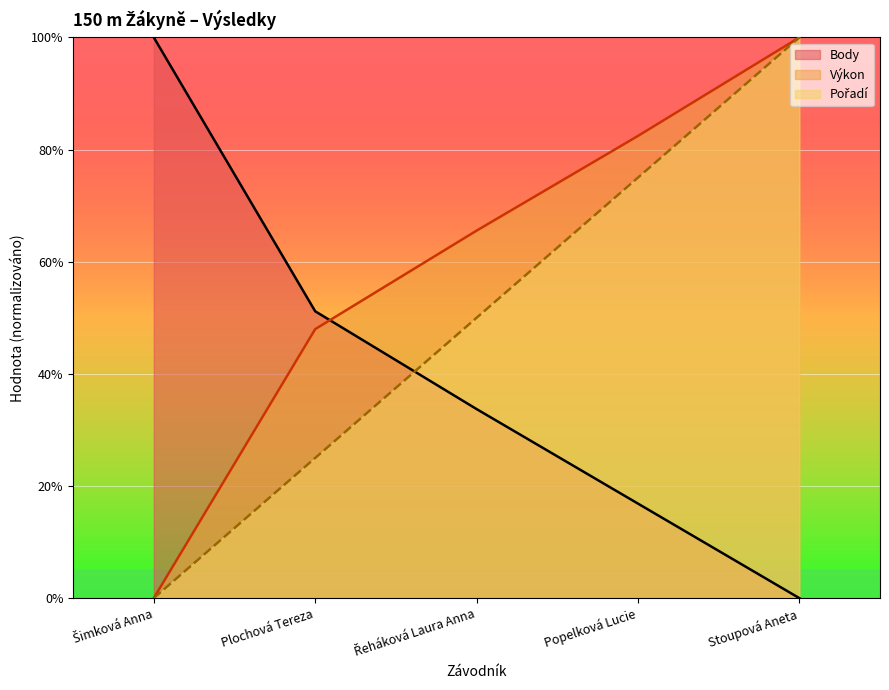

How many lines are shown in the chart?

3